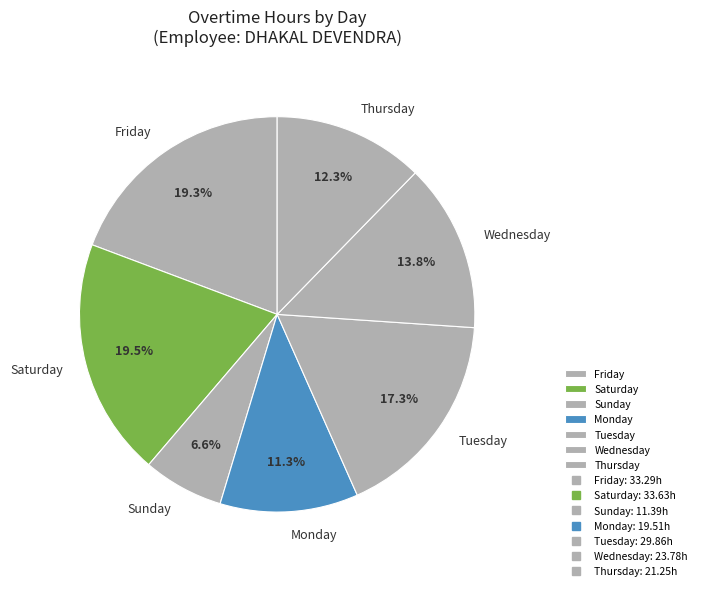

Is there a majority slice in this chart?

No